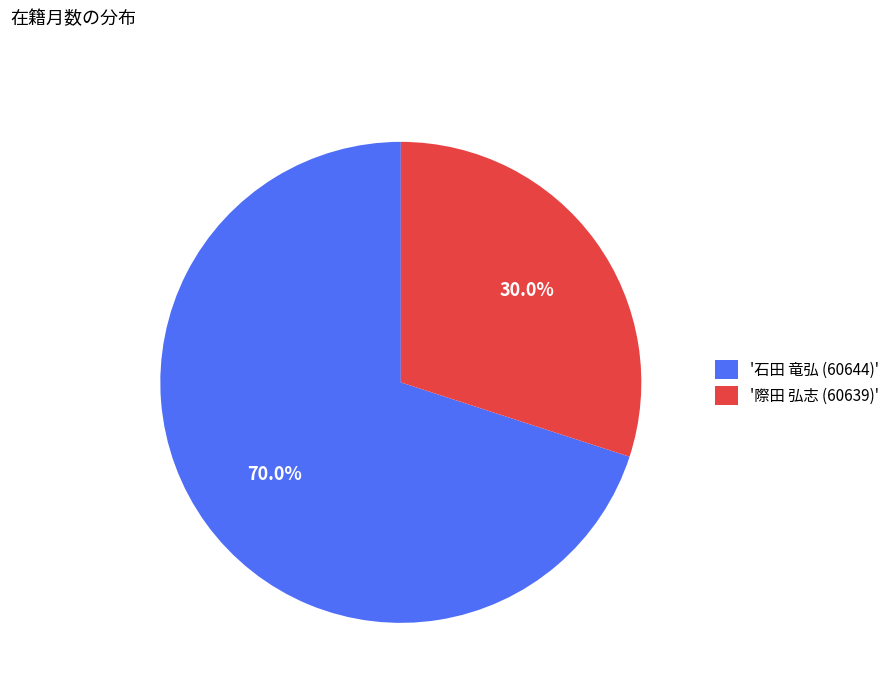

Combined, do '石田 竜弘 (60644)' and '際田 弘志 (60639)' account for over 50%?

Yes